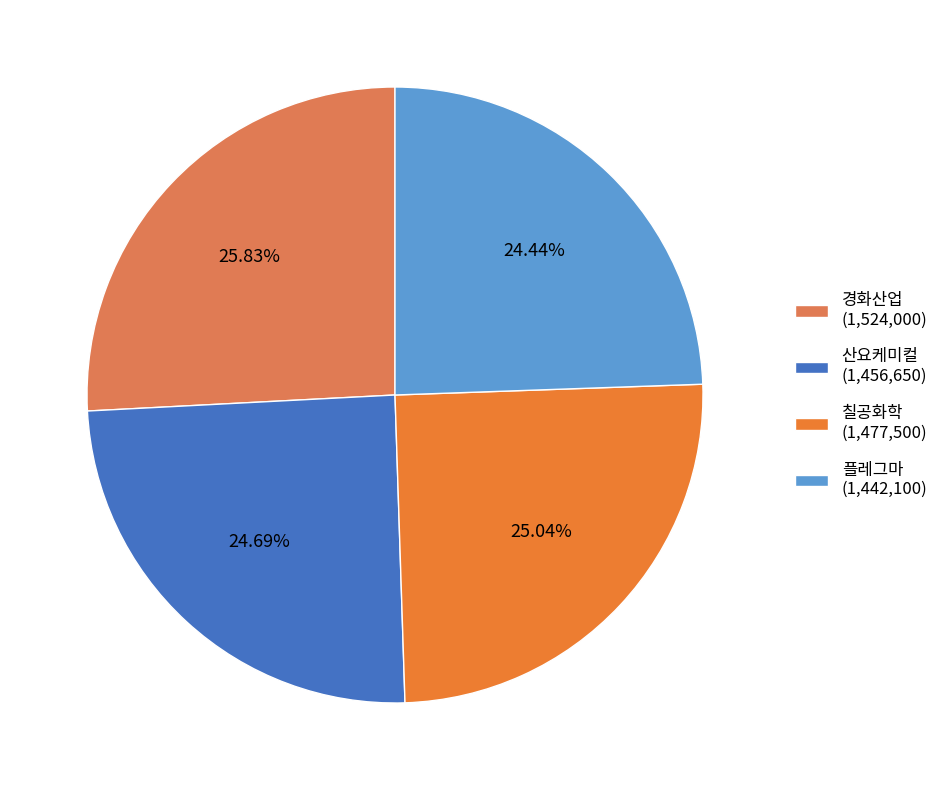

To the nearest percent, what is the difference between the 플레그마 and 경화산업 slice percentages?

1%